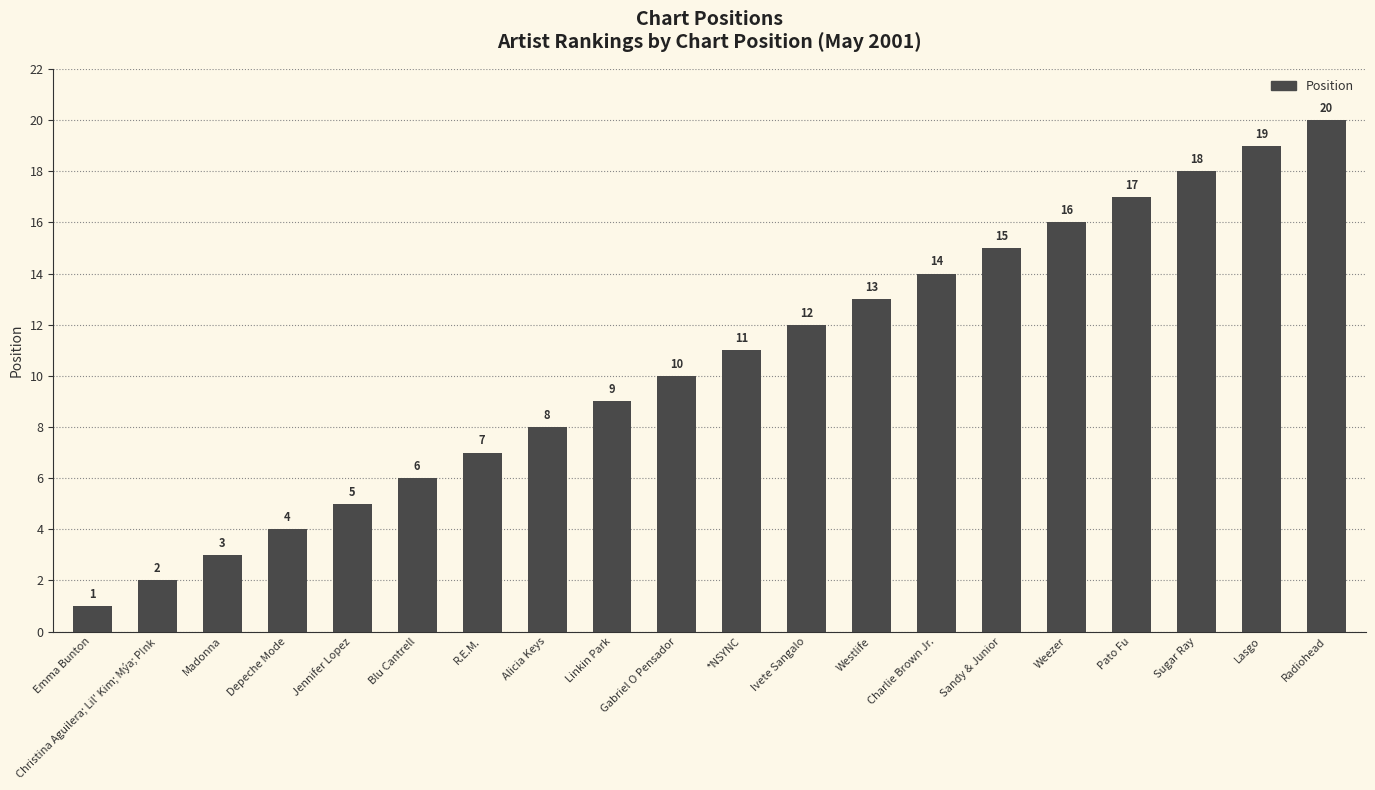

How many series are shown in this chart?

1